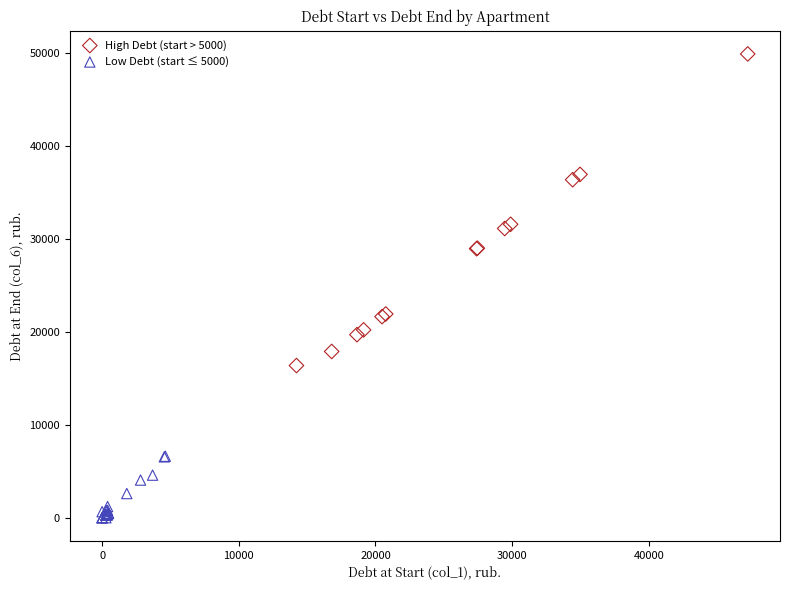

Which series contains the highest Y value?

High Debt (start > 5000)